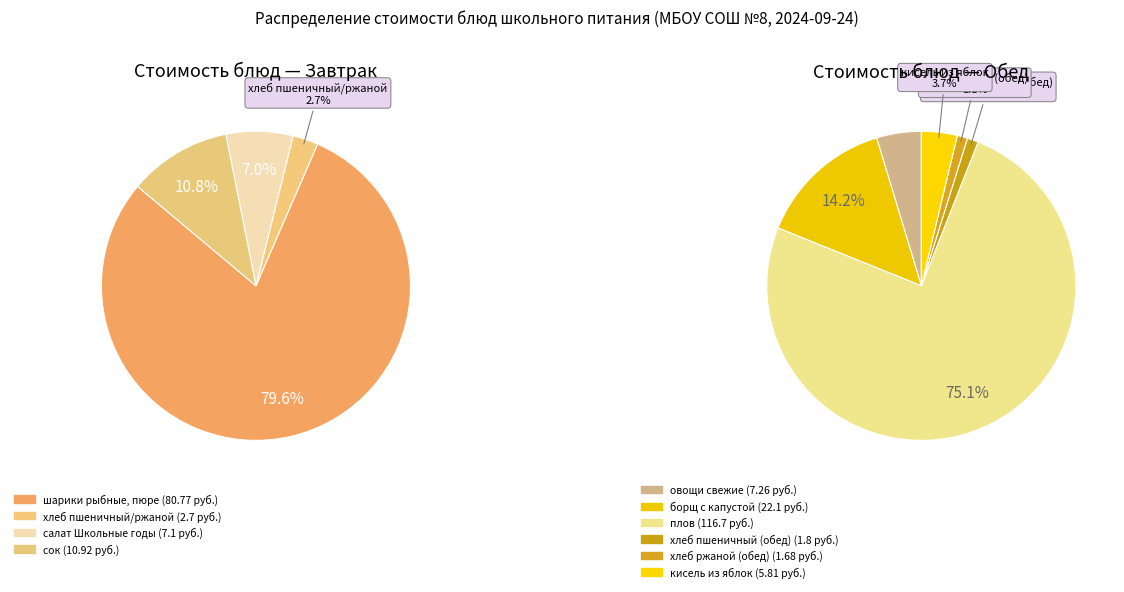

What is the largest slice in the pie chart?

плов